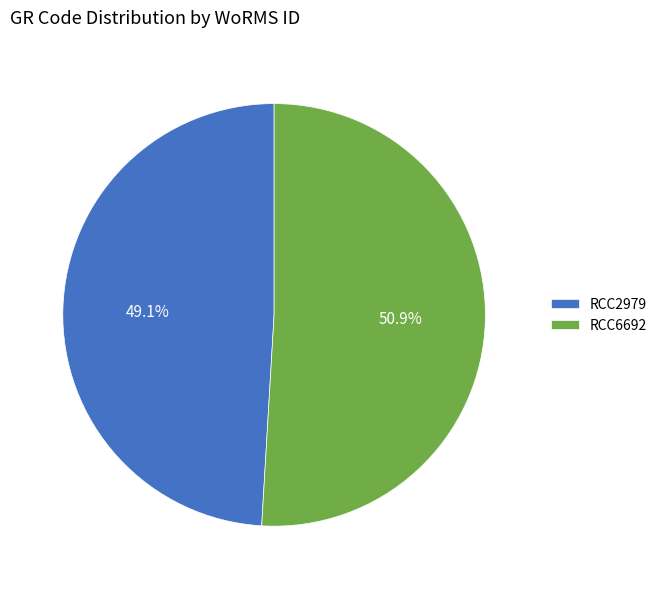

To the nearest percent, what is the combined percentage of RCC2979 and RCC6692?

100%